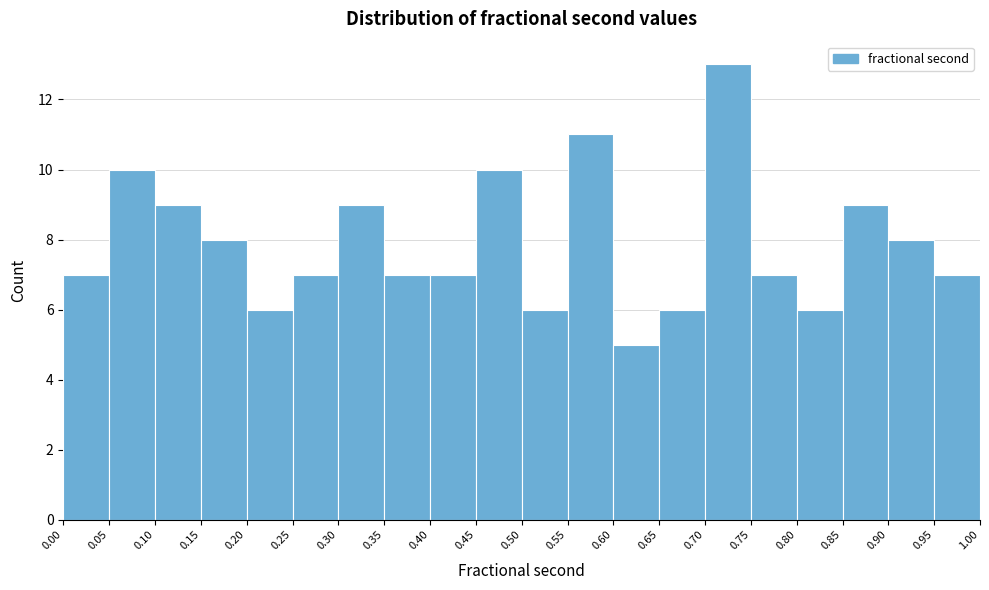

Which range on the x-axis has the tallest bar?

0.70 to 0.75